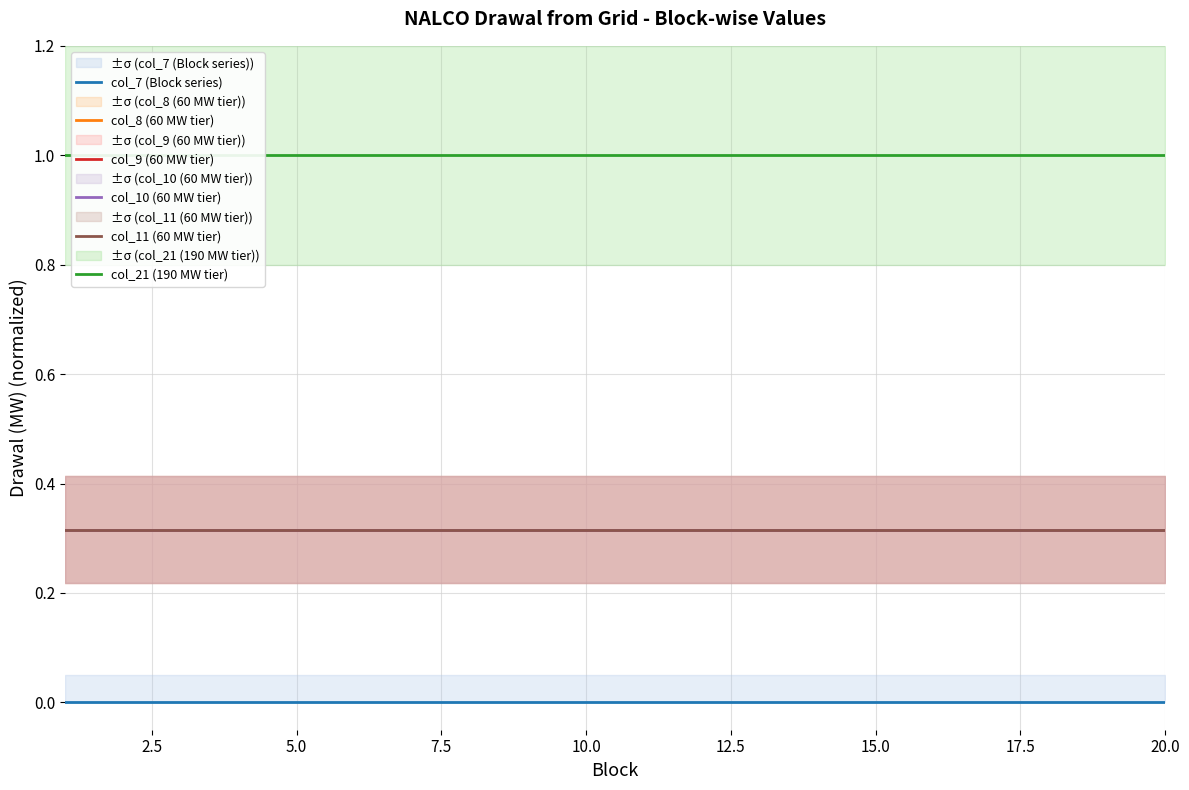

The value of col_10 (60 MW tier) at 20.0 is 0.3. True or false?

True